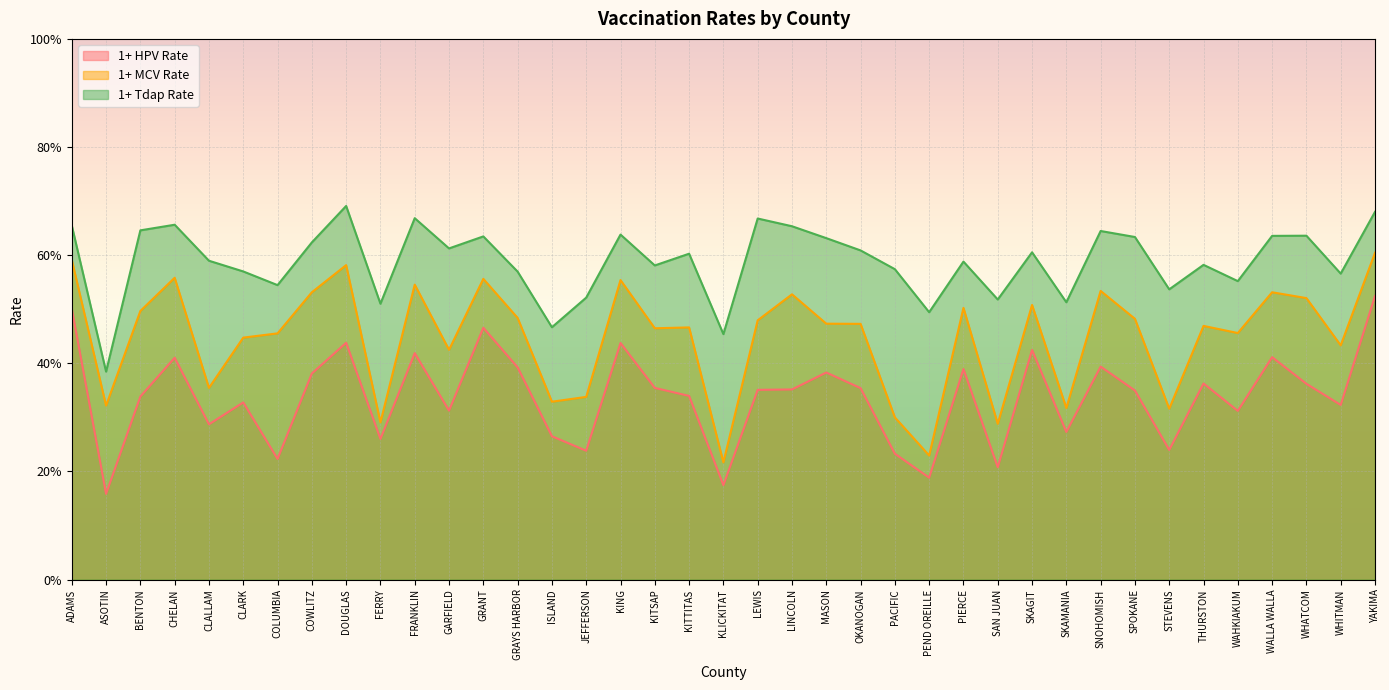

True or false: 1+ MCV Rate and 1+ HPV Rate cross at least once.

False